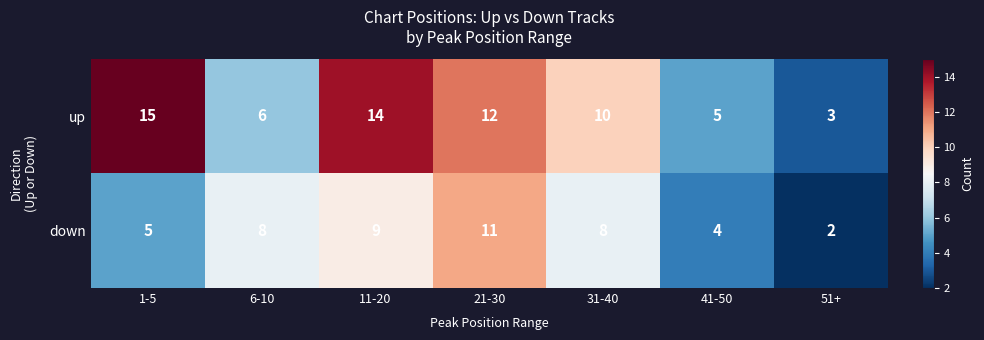

How many data points in down are less than 8?

3